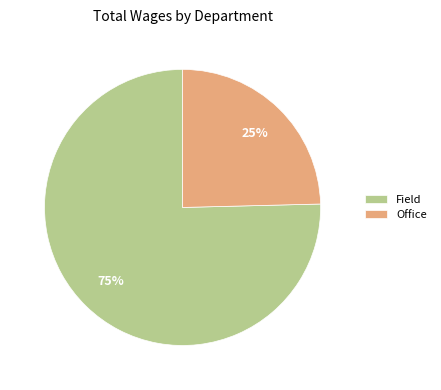

Is there a majority slice in this chart?

Yes